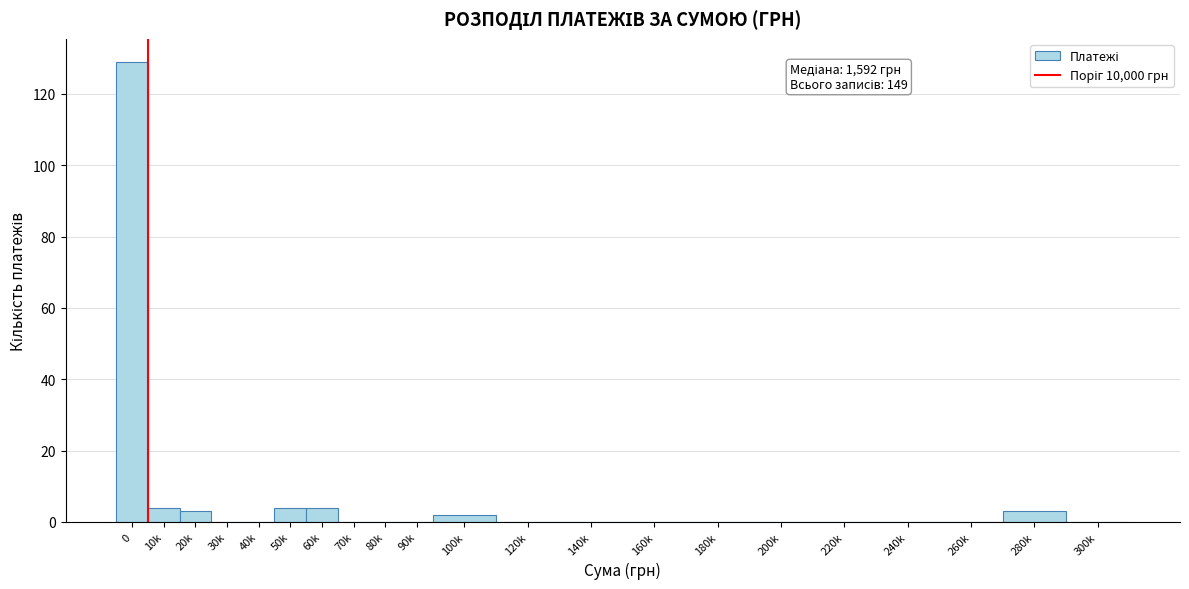

Reading left to right, what are all the values shown in this chart?

0=129	10k=4	20k=3	30k=0	40k=0	50k=4	60k=4	70k=0	80k=0	90k=0	100k=2	120k=0	140k=0	160k=0	180k=0	200k=0	220k=0	240k=0	260k=0	280k=3	300k=0